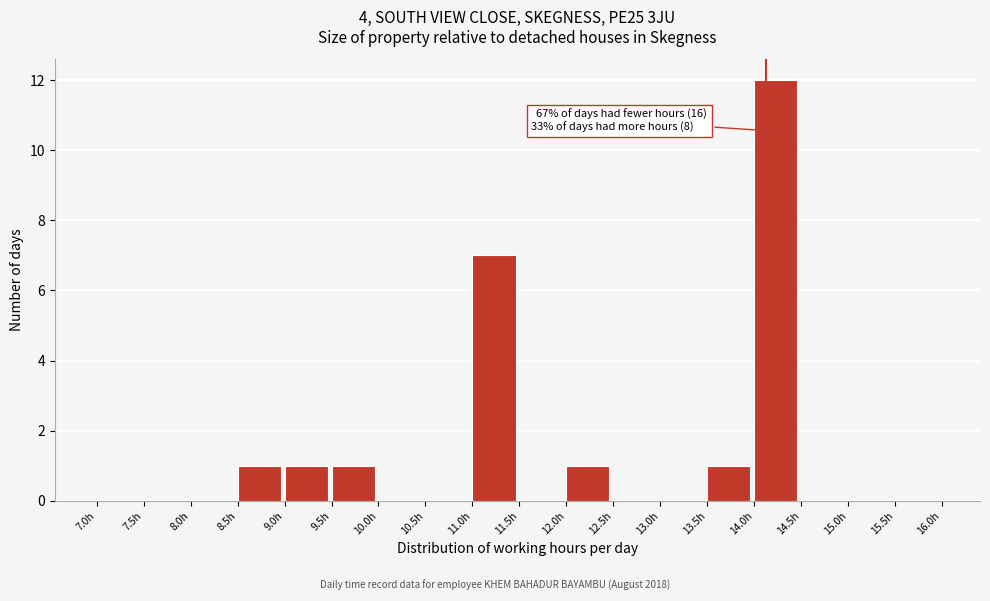

Over which range of the x-axis is the bar tallest?

14.0 to 14.5